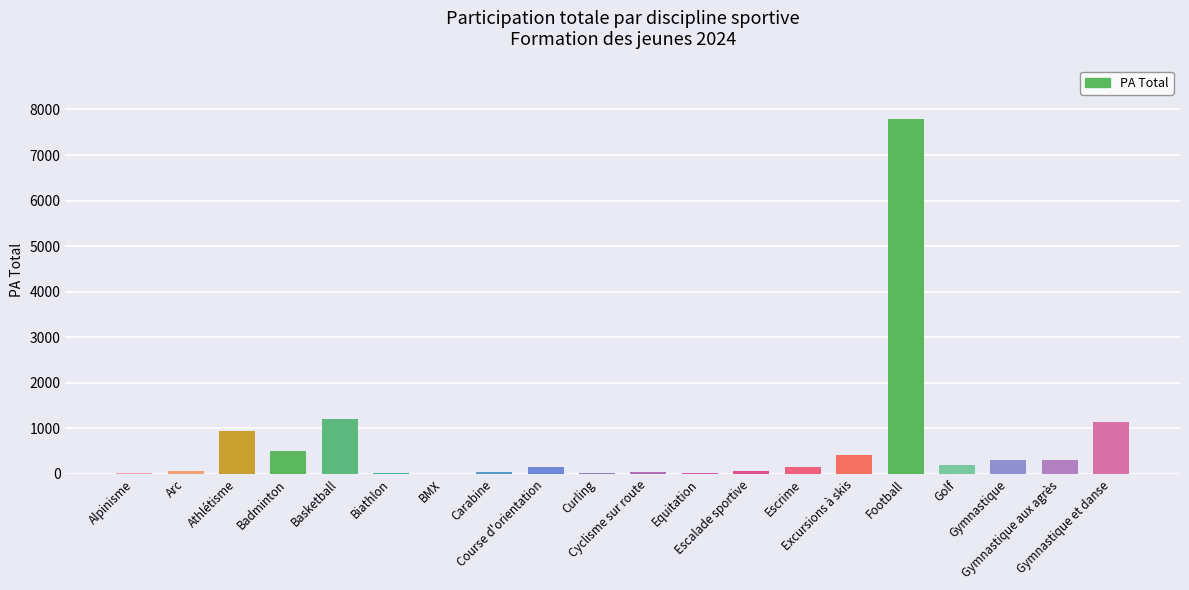

Are the bars horizontal?

No